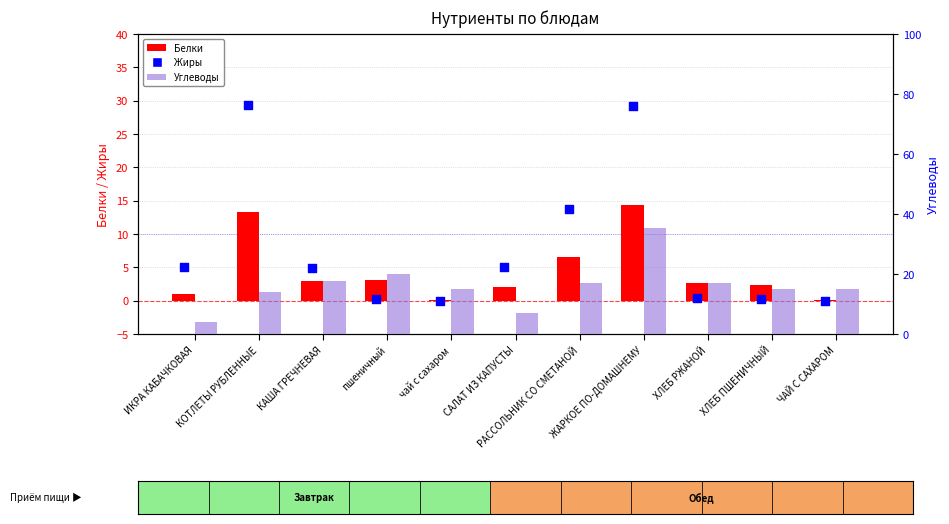

What is the total value across all series at ЧАЙ С САХАРОМ?

15.0